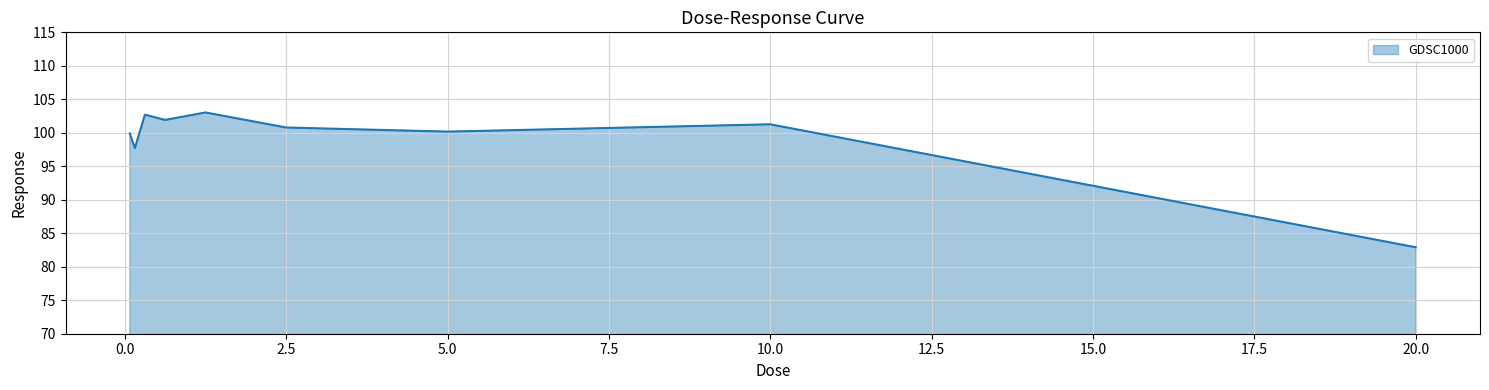

How many distinct data groups are displayed?

1